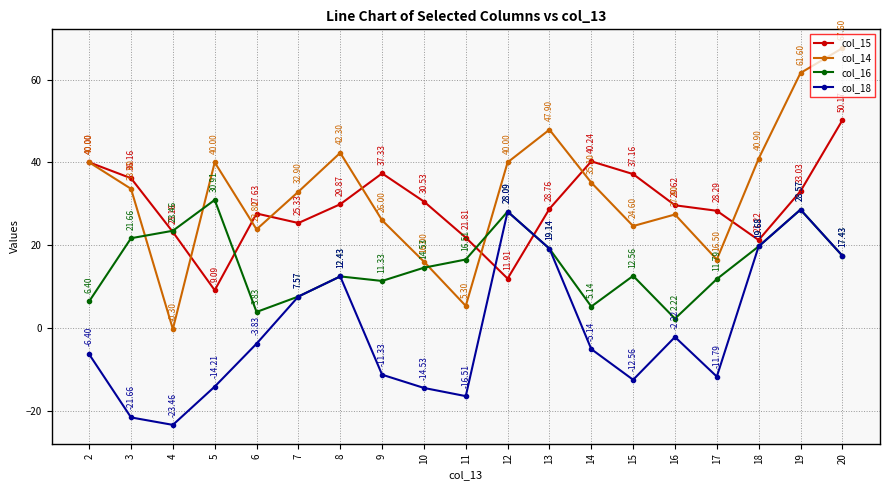

At which category is the sum across all series the highest?

20